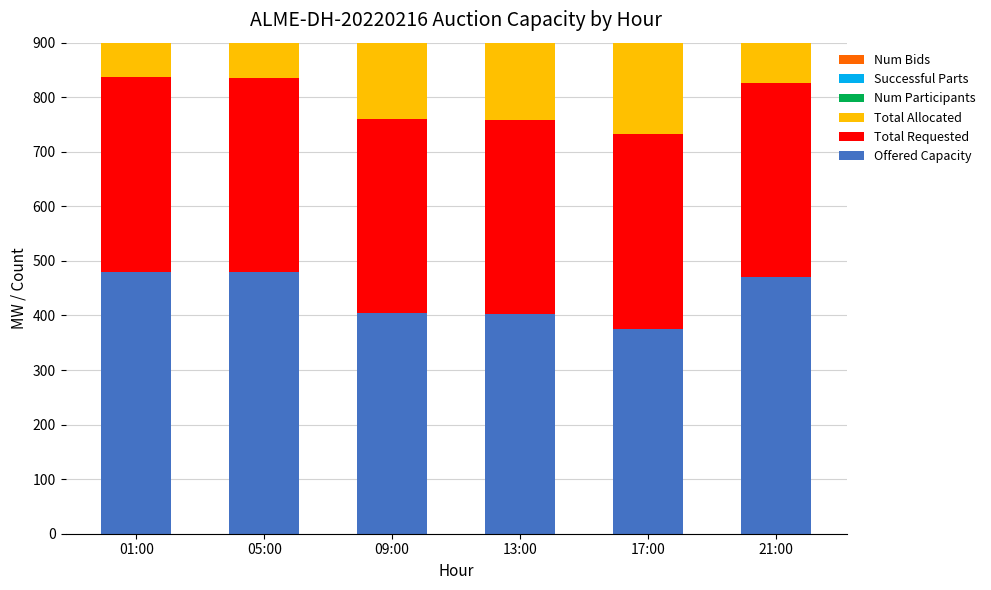

Is it true that Num Participants equals 4 at 05:00?

False